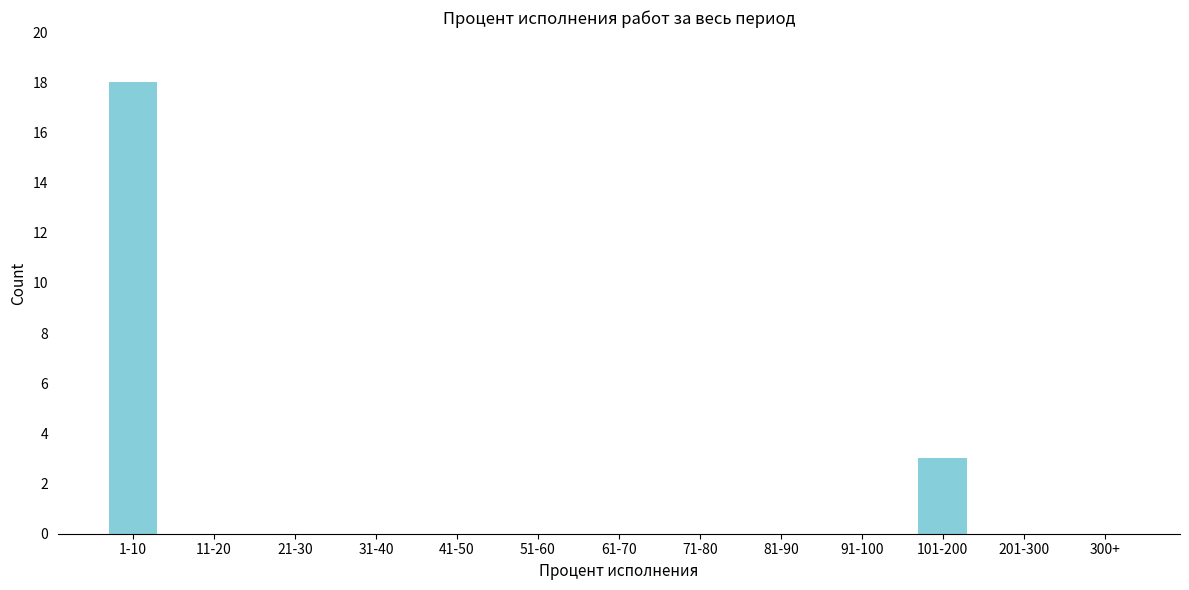

Reading left to right, transcribe all the data shown in this chart.

1-10=18	11-20=0	21-30=0	31-40=0	41-50=0	51-60=0	61-70=0	71-80=0	81-90=0	91-100=0	101-200=3	201-300=0	300+=0